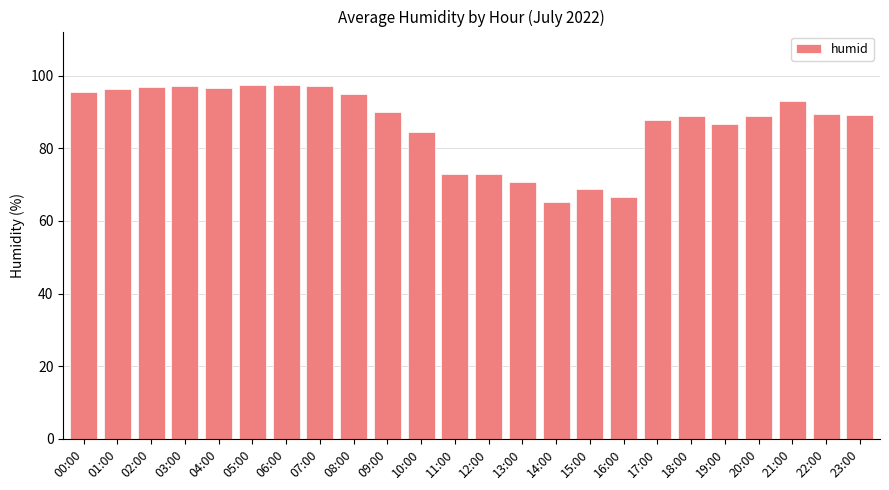

Which has a higher value, 05:00 or 19:00?

05:00